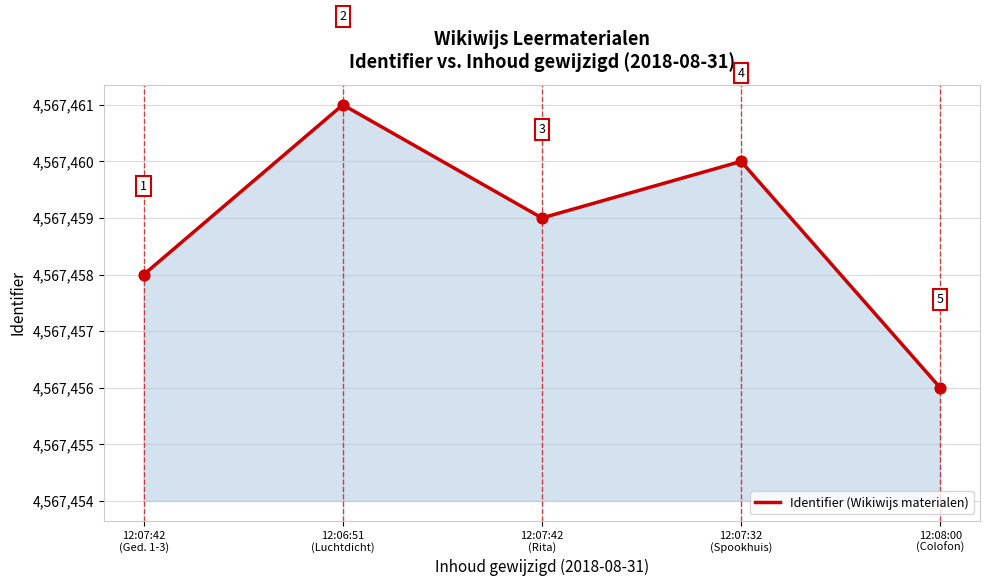

Which has a higher value, 12:08:00
(Colofon) or 12:07:42
(Ged. 1-3)?

12:07:42
(Ged. 1-3)